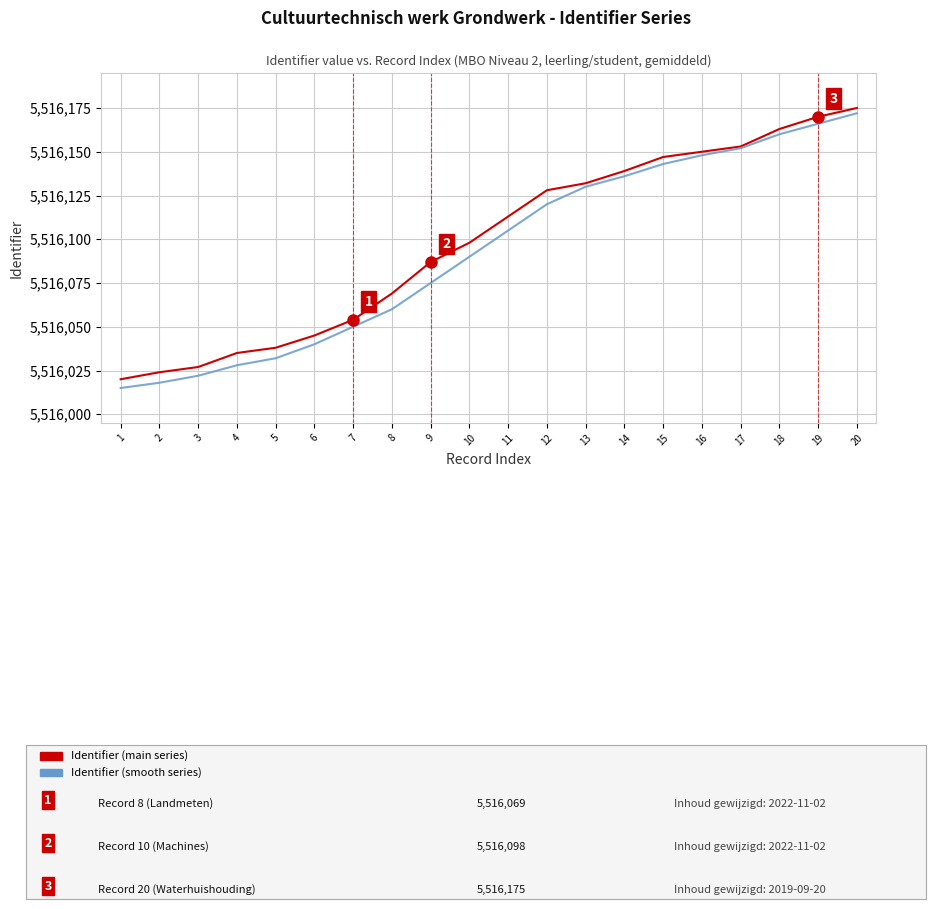

What is the smallest value displayed?

5516015